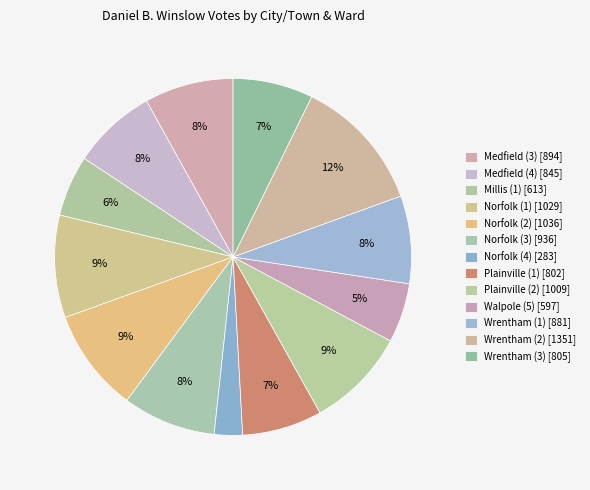

What is the total percentage of Norfolk (1) and Walpole (5)?

14.7%